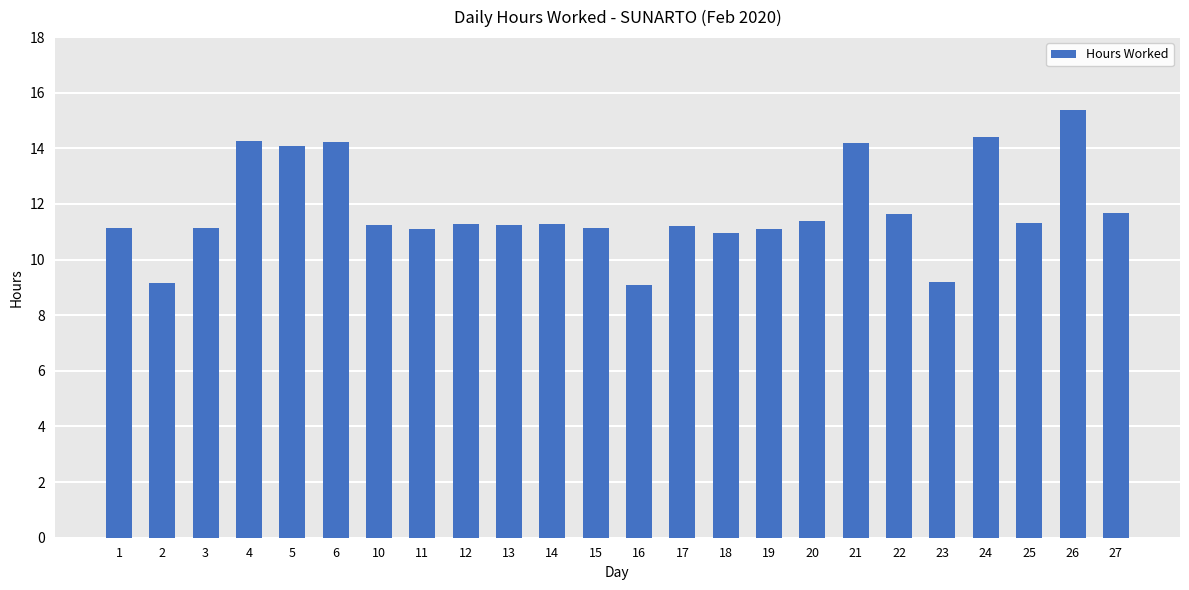

What is the approximate value at 23?

9.2